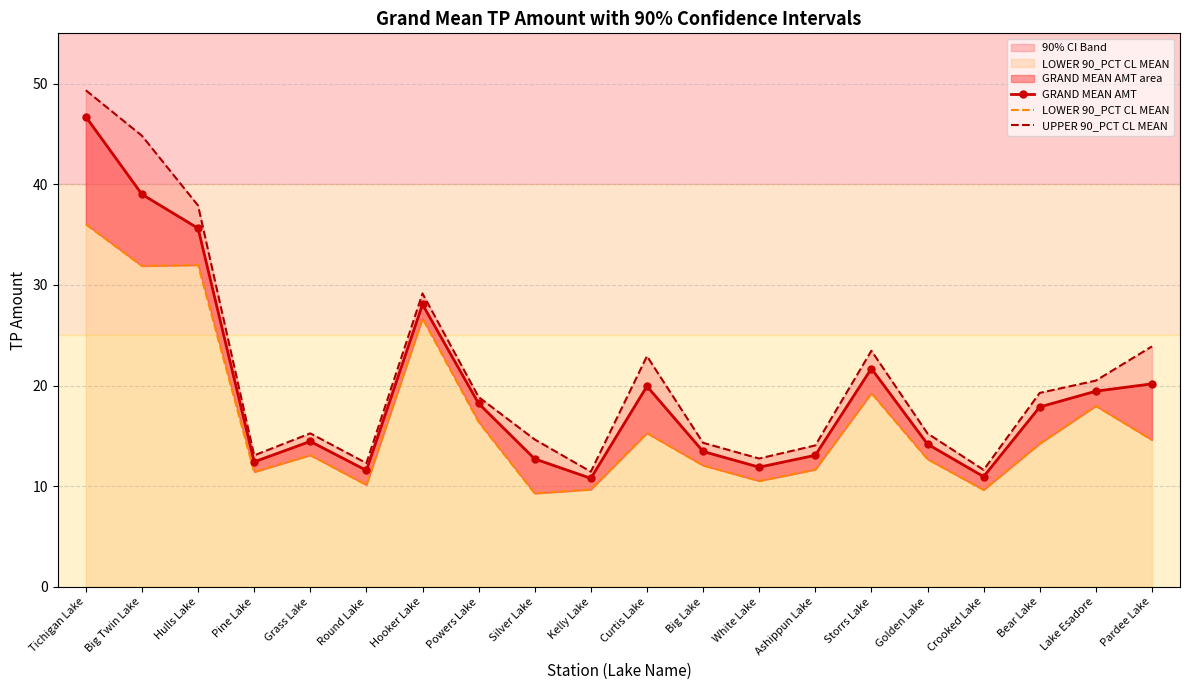

Reading left to right, extract all data points from this chart.

GRAND MEAN AMT: 46.7	39.0	35.6	12.4	14.4	11.6	28.1	18.2	12.7	10.8	19.9	13.4	11.9	13.1	21.7	14.2	10.9	17.9	19.4	20.2
LOWER 90_PCT CL MEAN: 36.0	31.9	32.0	11.4	13.1	10.1	26.7	16.4	9.3	9.7	15.3	12.1	10.5	11.7	19.2	12.7	9.6	14.2	18.0	14.6
UPPER 90_PCT CL MEAN: 49.3	44.8	37.9	13.1	15.2	12.3	29.1	18.9	14.6	11.4	22.9	14.3	12.8	14.1	23.5	15.2	11.6	19.3	20.5	23.9